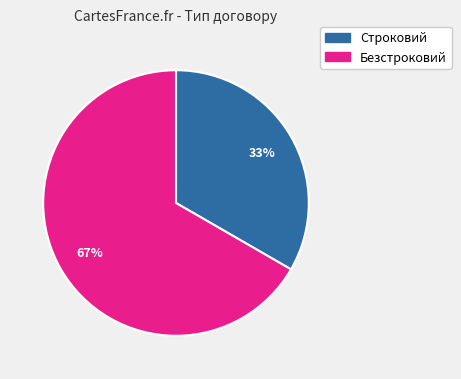

To the nearest percent, what is the average slice percentage?

50%